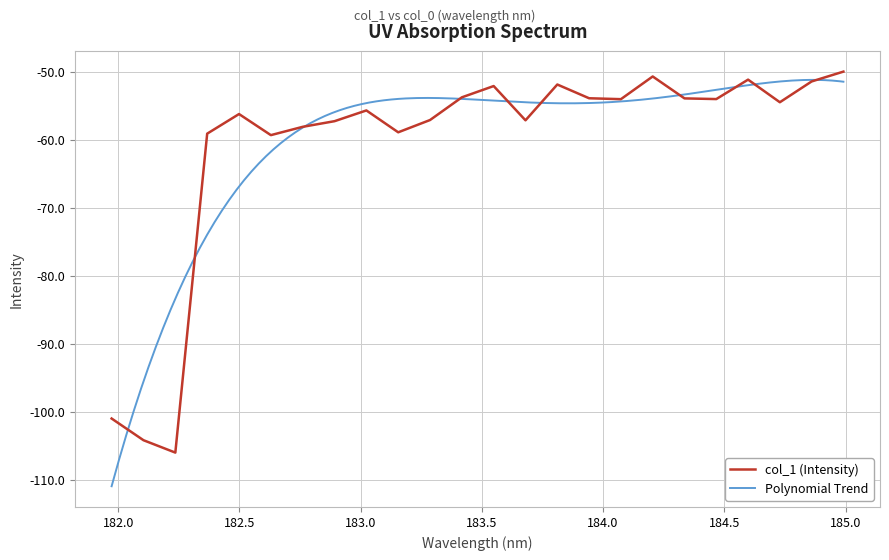

Reading left to right, transcribe all the data shown in this chart.

181.9732053322=-101.0	182.1045947288=-104.2	182.2359681898=-106.0	182.3673257152=-59.1	182.498667305=-56.2	182.6299929592=-59.3	182.7613026778=-58.1	182.8925964608=-57.3	183.0238743082=-55.7	183.15513622=-58.9	183.2863821962=-57.1	183.4176122368=-53.7	183.5488263418=-52.1	183.6800245112=-57.1	183.811206745=-51.9	183.9423730432=-53.9	184.0735234058=-54.0	184.2046578328=-50.7	184.3357763242=-53.9	184.46687888=-54.0	184.5979655002=-51.1	184.7290361848=-54.5	184.8600909338=-51.4	184.9911297472=-50.0